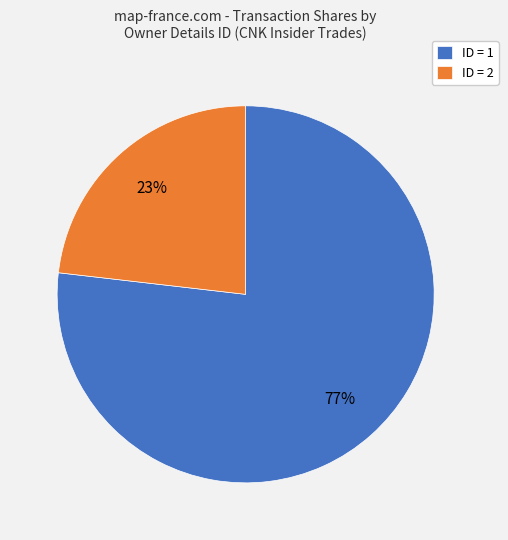

Which slice is the smallest?

ID = 2